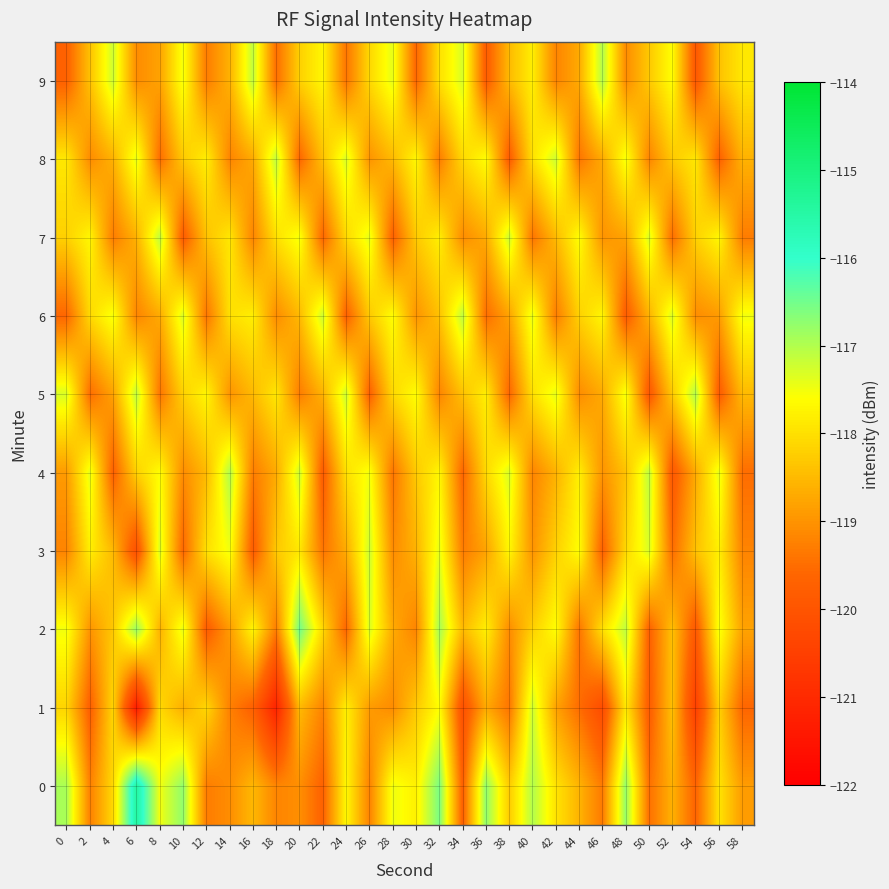

Reading left to right, list all the values displayed in this chart.

0: 0=-116.9	2=-119.2	4=-118.1	6=-115.4	8=-117.5	10=-116.7	12=-119.3	14=-119.1	16=-118.5	18=-119.2	20=-119.1	22=-119.7	24=-117.7	26=-119.2	28=-117.5	30=-117.8	32=-116.6	34=-119.7	36=-116.7	38=-118.3	40=-117.0	42=-118.0	44=-118.6	46=-119.3	48=-116.8	50=-119.5	52=-118.6	54=-119.7	56=-117.9	58=-118.9
1: 0=-118.2	2=-119.7	4=-118.1	6=-121.3	8=-118.1	10=-118.6	12=-118.1	14=-119.2	16=-119.7	18=-121.1	20=-118.5	22=-119.2	24=-117.8	26=-118.9	28=-119.1	30=-118.3	32=-117.6	34=-120.1	36=-118.7	38=-119.4	40=-117.2	42=-118.8	44=-119.5	46=-120.2	48=-117.9	50=-119.8	52=-118.4	54=-120.5	56=-118.2	58=-119.6
2: 0=-117.5	2=-119.0	4=-118.3	6=-116.8	8=-118.6	10=-117.4	12=-119.8	14=-118.9	16=-117.7	18=-119.3	20=-116.5	22=-118.1	24=-119.6	26=-117.3	28=-118.7	30=-119.2	32=-116.9	34=-118.5	36=-117.8	38=-119.1	40=-118.2	42=-117.6	44=-119.4	46=-118.0	48=-117.1	50=-119.7	52=-118.4	54=-119.9	56=-117.5	58=-118.8
3: 0=-119.2	2=-117.8	4=-118.5	6=-120.1	8=-117.3	10=-119.6	12=-118.0	14=-117.5	16=-119.8	18=-118.3	20=-117.9	22=-119.4	24=-118.7	26=-117.2	28=-119.1	30=-118.6	32=-117.4	34=-119.3	36=-118.8	38=-117.7	40=-119.0	42=-118.2	44=-117.6	46=-119.7	48=-118.1	50=-117.3	52=-119.5	54=-118.4	56=-117.8	58=-119.2
4: 0=-118.9	2=-117.4	4=-119.7	6=-118.2	8=-117.6	10=-119.1	12=-118.5	14=-117.0	16=-119.3	18=-118.7	20=-117.2	22=-119.8	24=-118.0	26=-117.5	28=-119.4	30=-118.3	32=-117.7	34=-119.6	36=-118.1	38=-117.3	40=-119.2	42=-118.6	44=-117.8	46=-119.0	48=-118.4	50=-117.1	52=-119.9	54=-118.7	56=-117.4	58=-119.5
5: 0=-117.3	2=-119.5	4=-118.8	6=-117.1	8=-119.4	10=-118.2	12=-117.7	14=-119.0	16=-118.5	18=-117.9	20=-119.3	22=-118.6	24=-117.2	26=-119.7	28=-118.1	30=-117.6	32=-119.2	34=-118.4	36=-117.8	38=-119.6	40=-118.0	42=-117.4	44=-119.1	46=-118.7	48=-117.5	50=-119.9	52=-118.3	54=-117.0	56=-119.8	58=-118.5
6: 0=-119.6	2=-118.1	4=-117.5	6=-119.2	8=-118.7	10=-117.3	12=-119.4	14=-118.0	16=-117.8	18=-119.1	20=-118.5	22=-117.2	24=-119.7	26=-118.3	28=-117.6	30=-119.0	32=-118.4	34=-117.1	36=-119.5	38=-118.8	40=-117.4	42=-119.3	44=-118.2	46=-117.7	48=-119.8	50=-118.6	52=-117.3	54=-119.1	56=-118.9	58=-117.5
7: 0=-118.2	2=-117.7	4=-119.3	6=-118.6	8=-117.1	10=-119.8	12=-118.4	14=-117.9	16=-119.2	18=-118.0	20=-117.5	22=-119.6	24=-118.1	26=-117.4	28=-119.7	30=-118.3	32=-117.8	34=-119.1	36=-118.7	38=-117.2	40=-119.4	42=-118.5	44=-117.6	46=-119.0	48=-118.8	50=-117.3	52=-119.5	54=-118.2	56=-117.7	58=-119.3
8: 0=-117.9	2=-119.1	4=-118.6	6=-117.4	8=-119.5	10=-118.3	12=-117.8	14=-119.2	16=-118.7	18=-117.1	20=-119.6	22=-118.4	24=-117.3	26=-119.0	28=-118.5	30=-117.7	32=-119.3	34=-118.1	36=-117.6	38=-119.8	40=-118.0	42=-117.2	44=-119.4	46=-118.7	48=-117.5	50=-119.2	52=-118.3	54=-117.9	56=-119.7	58=-118.6
9: 0=-119.7	2=-118.4	4=-117.2	6=-119.1	8=-118.8	10=-117.5	12=-119.3	14=-118.6	16=-117.1	18=-119.5	20=-118.2	22=-117.7	24=-119.4	26=-118.1	28=-117.4	30=-119.6	32=-118.0	34=-117.3	36=-119.8	38=-118.5	40=-117.8	42=-119.2	44=-118.7	46=-117.0	48=-119.1	50=-118.3	52=-117.6	54=-119.9	56=-118.4	58=-117.9